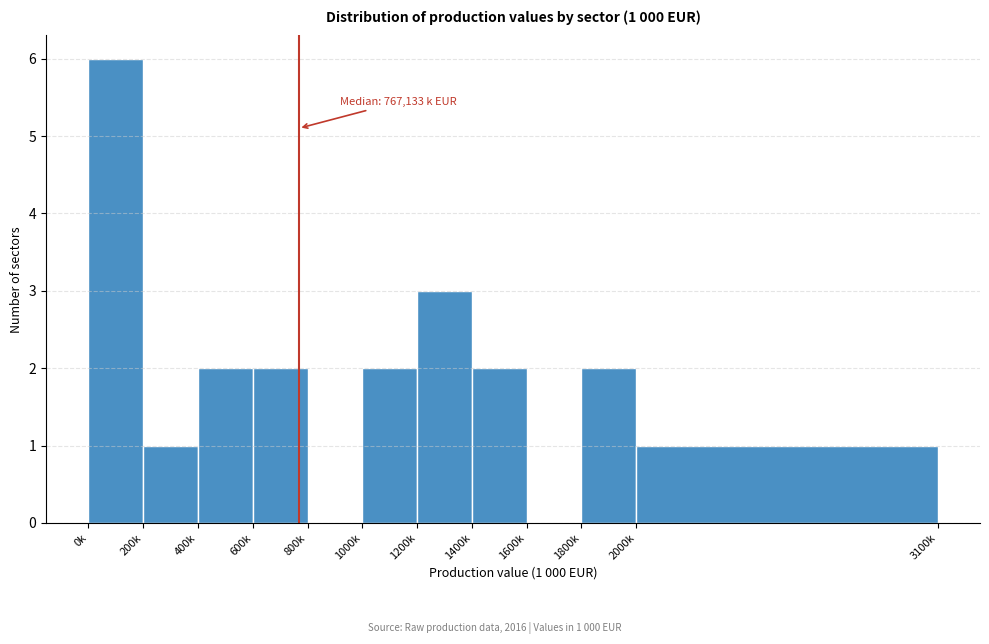

Reading left to right, list all the values displayed in this chart.

0k=6	200k=1	400k=2	600k=2	800k=0	1000k=2	1200k=3	1400k=2	1600k=0	1800k=2	2000k=1